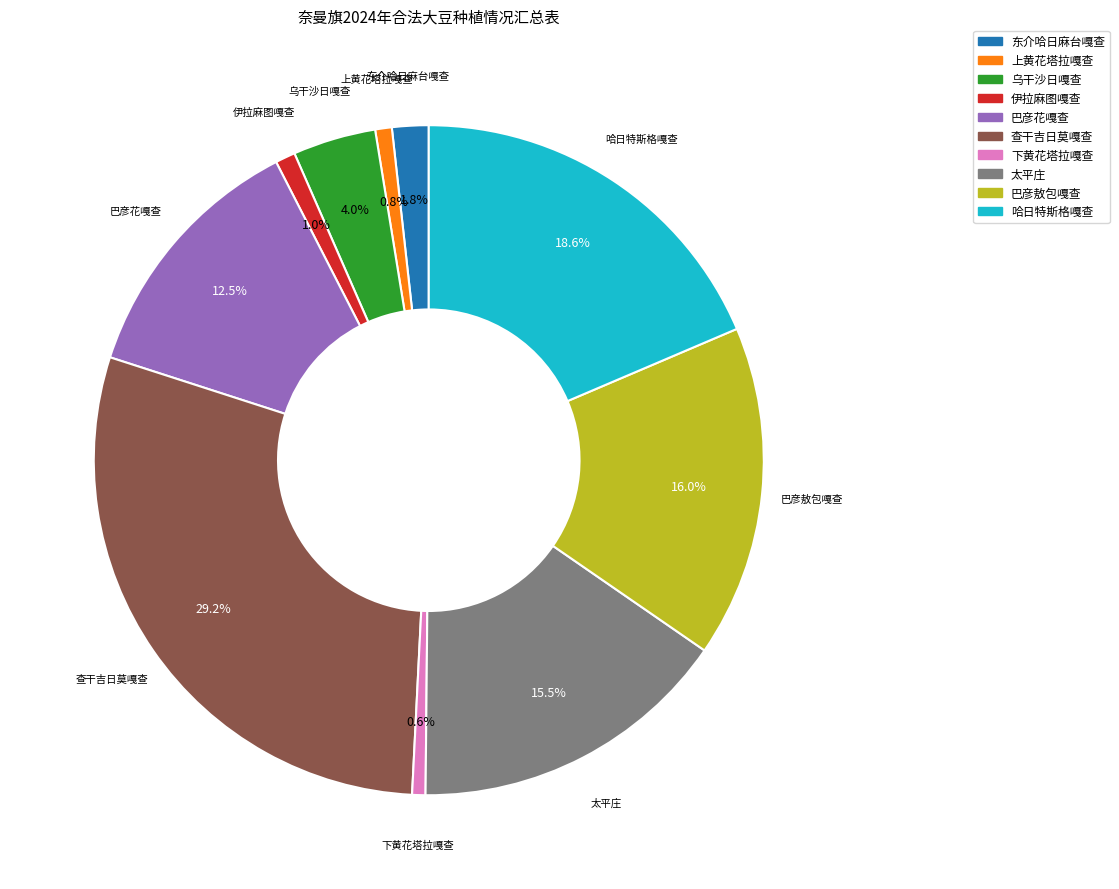

To the nearest percent, what portion does 下黄花塔拉嘎查 represent?

1%